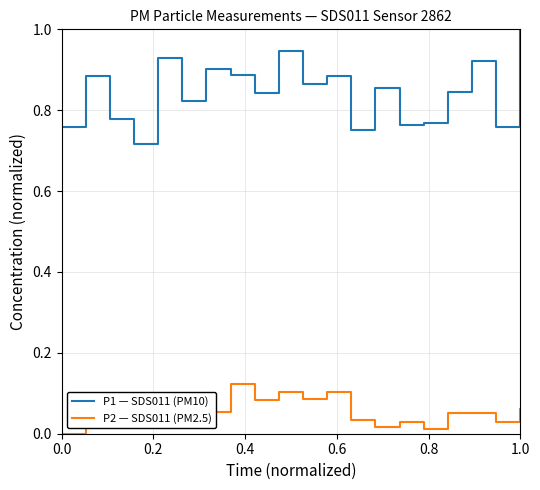

True or false: P2 — SDS011 (PM2.5) and P1 — SDS011 (PM10) cross at least once.

False